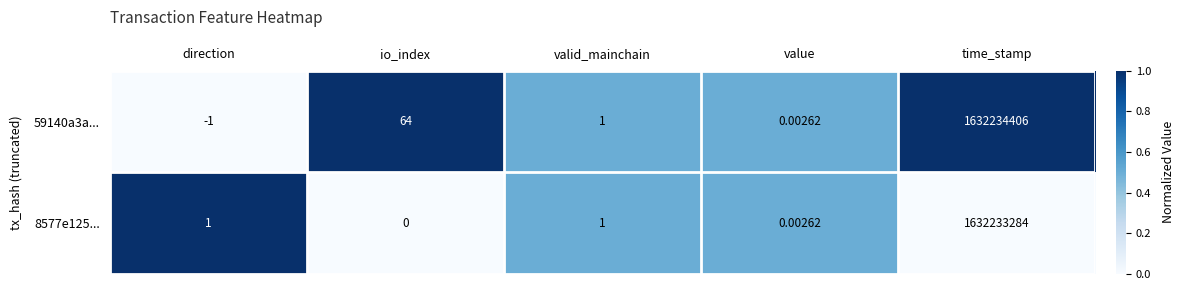

Rank the categories by 59140a3a... value from lowest to highest.

direction, value, valid_mainchain, io_index, time_stamp